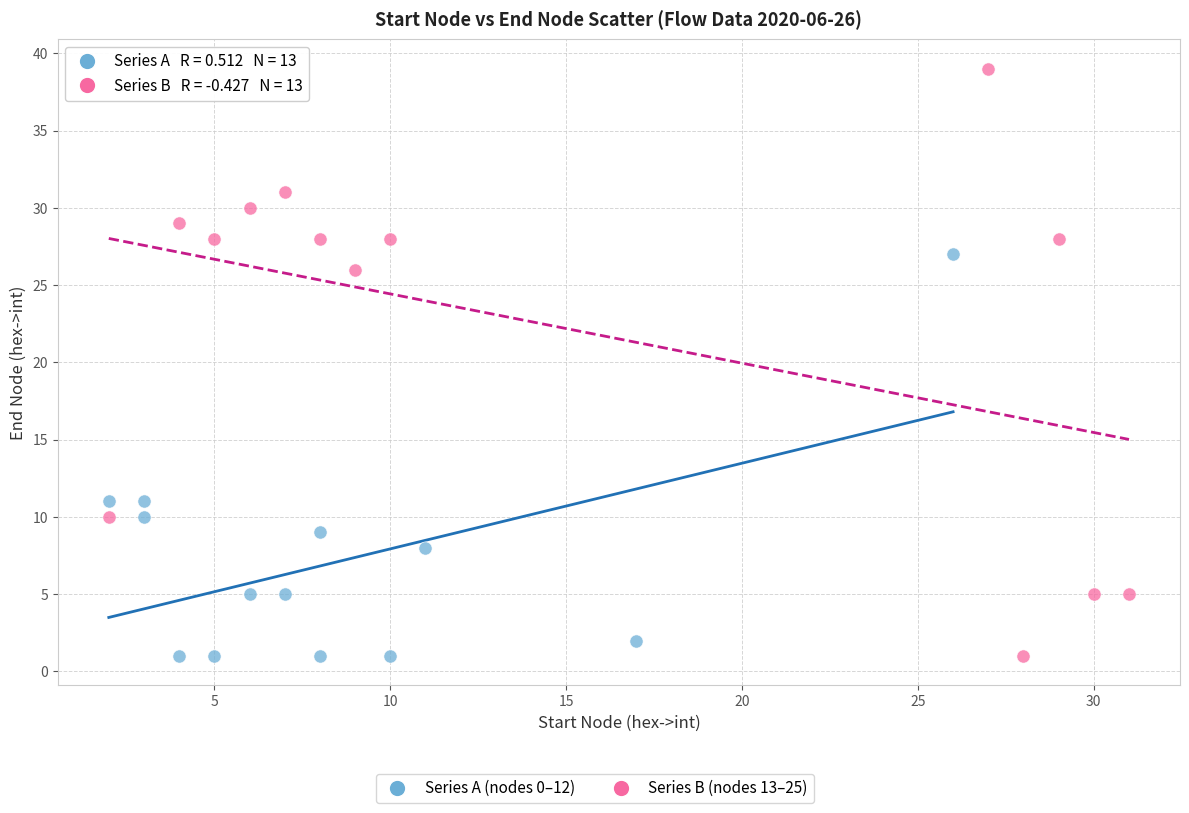

Which series contains the highest Y value?

Series B (nodes 13–25)